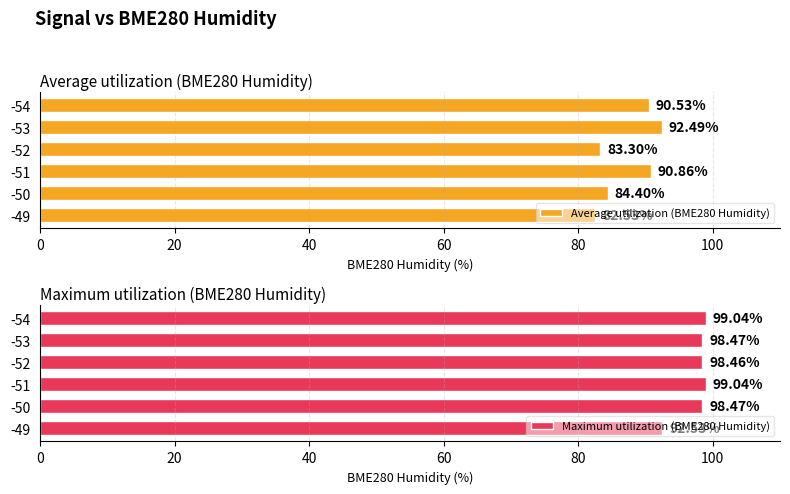

What is the difference between the maximum and second lowest values in the Average utilization (BME280 Humidity) series?

9.2